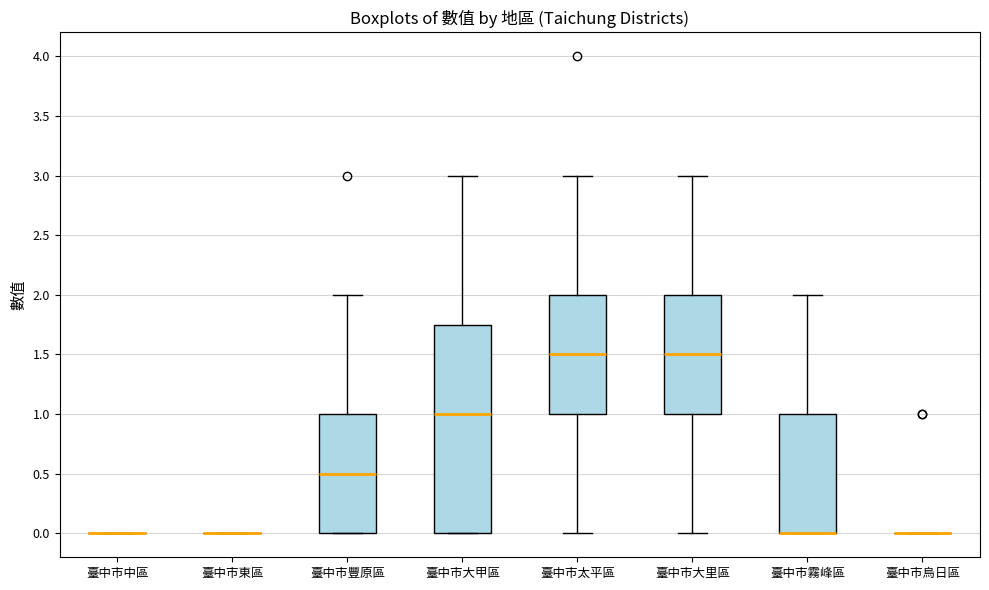

Which box is the tallest, from its lower edge to its upper edge?

臺中市大甲區